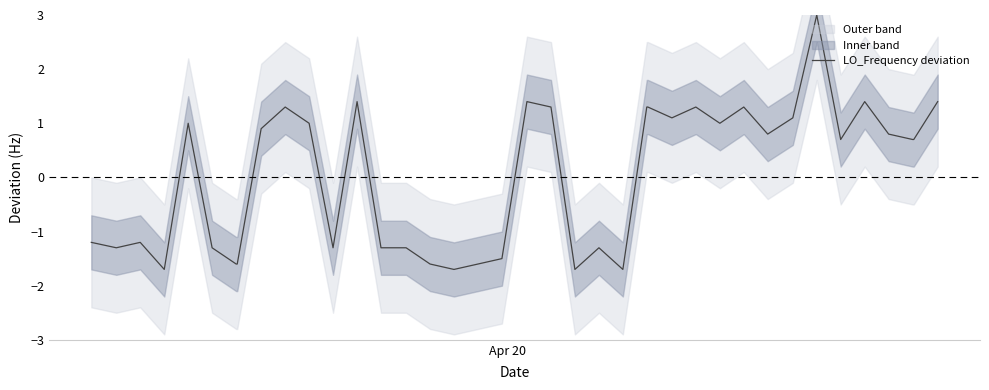

The chart shows a value of -2.3 at 3. True or false?

False